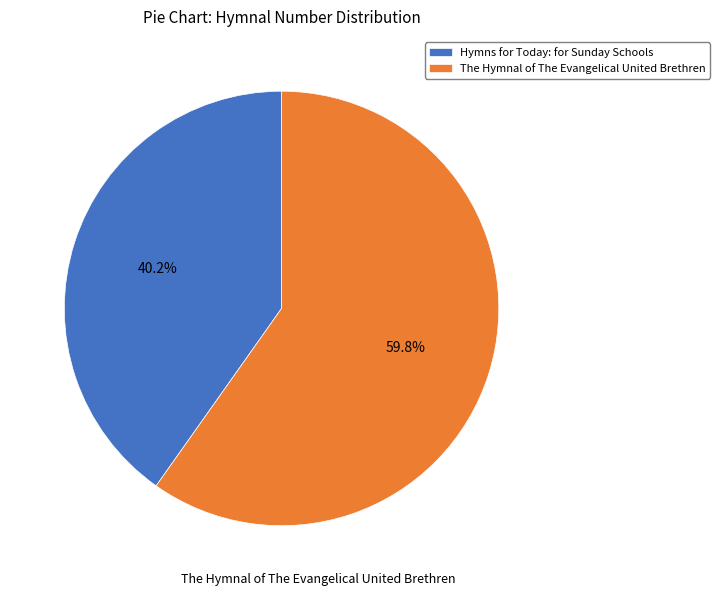

Which slice is the largest?

The Hymnal of The Evangelical United Brethren